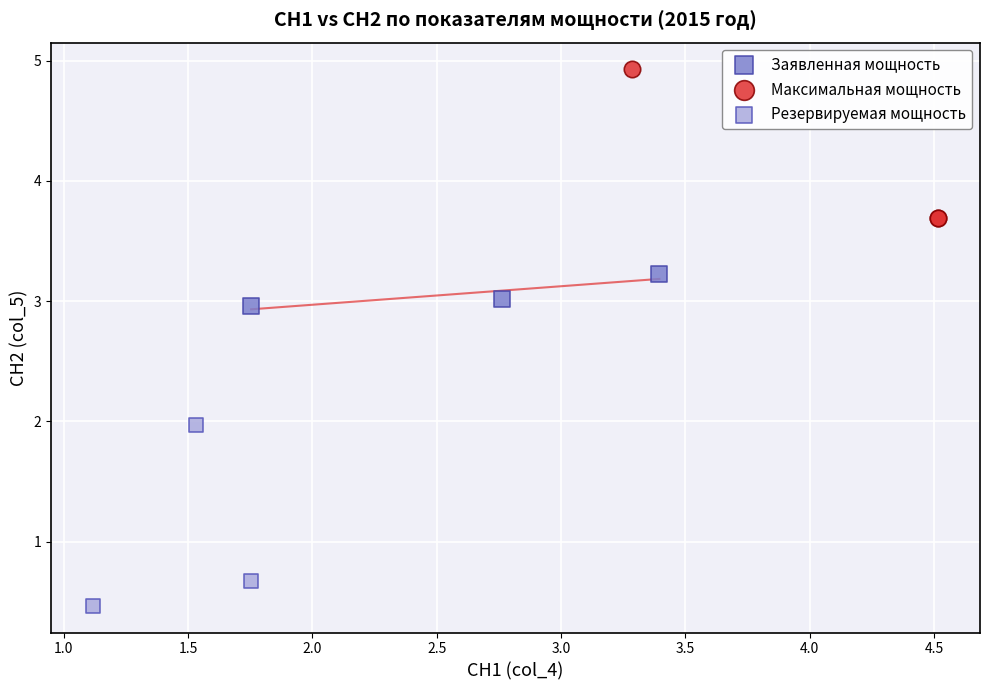

Which series contains the highest Y value?

Максимальная мощность